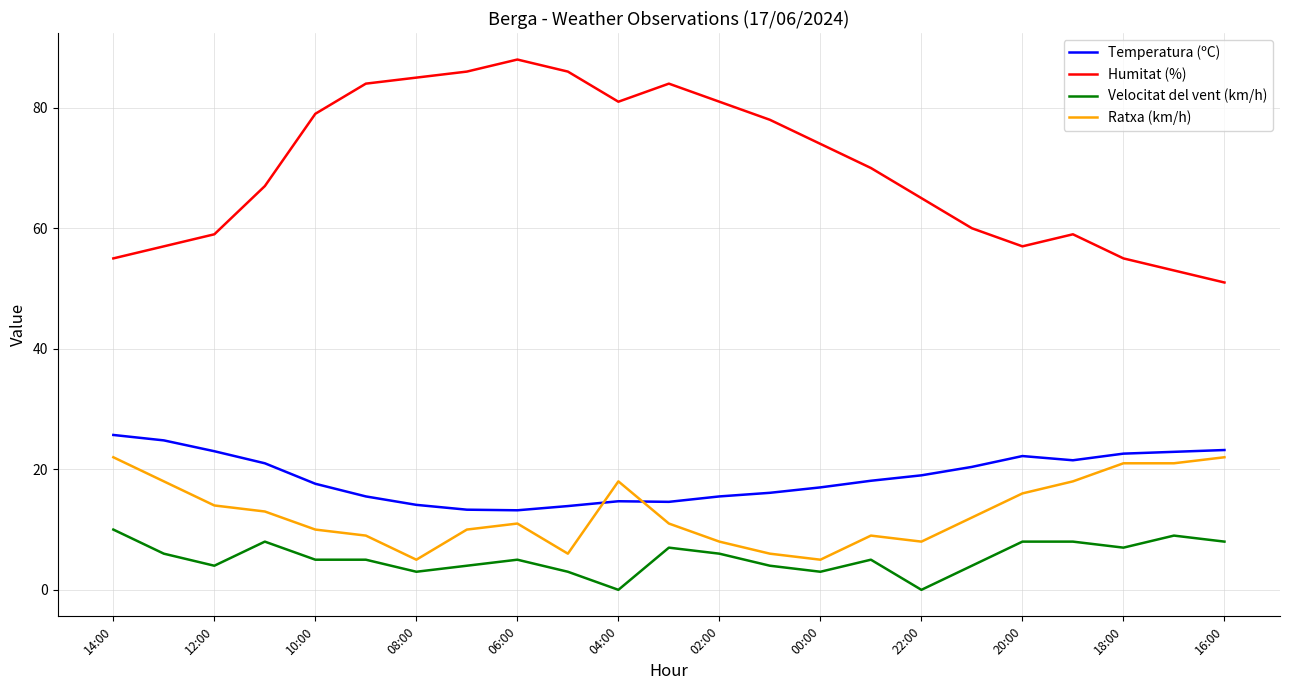

True or false: Velocitat del vent (km/h) and Temperatura (ºC) cross at least once.

False